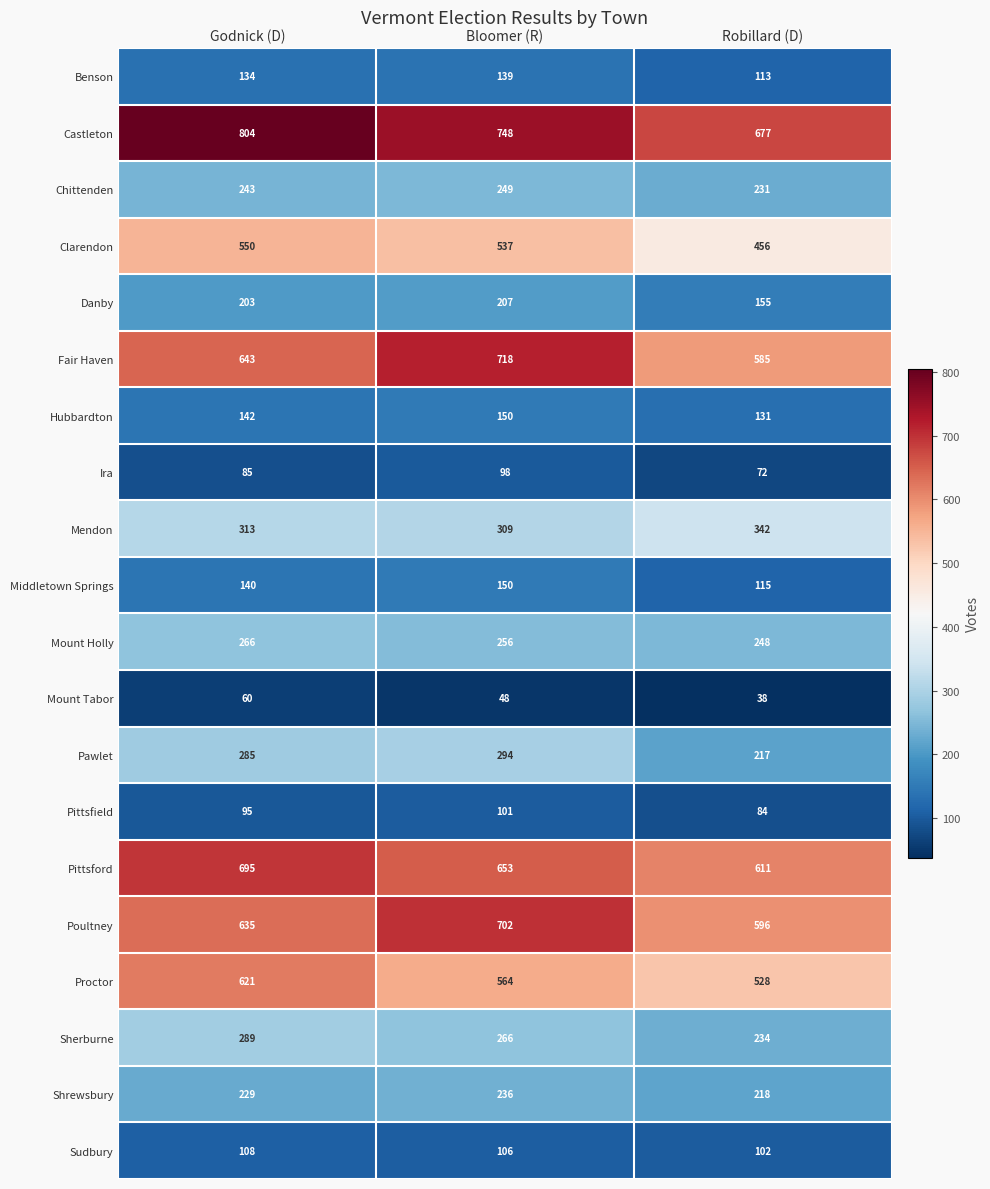

Count the Fair Haven values in the range 585 to 718.

3